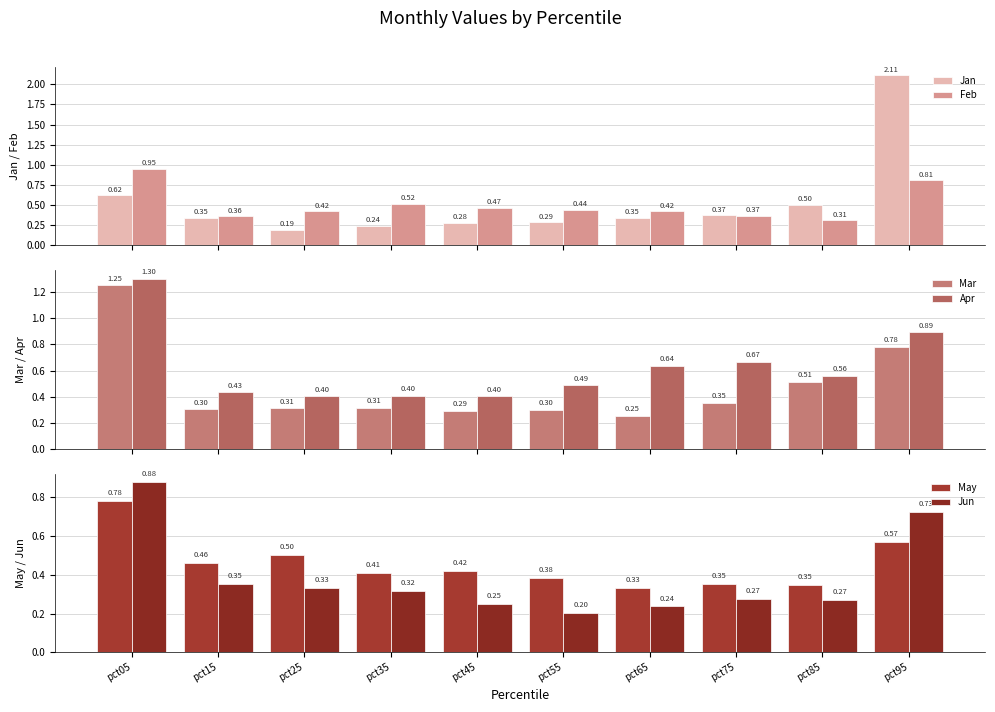

What are all the series names shown in the legend?

Jan, Feb, Mar, Apr, May, Jun